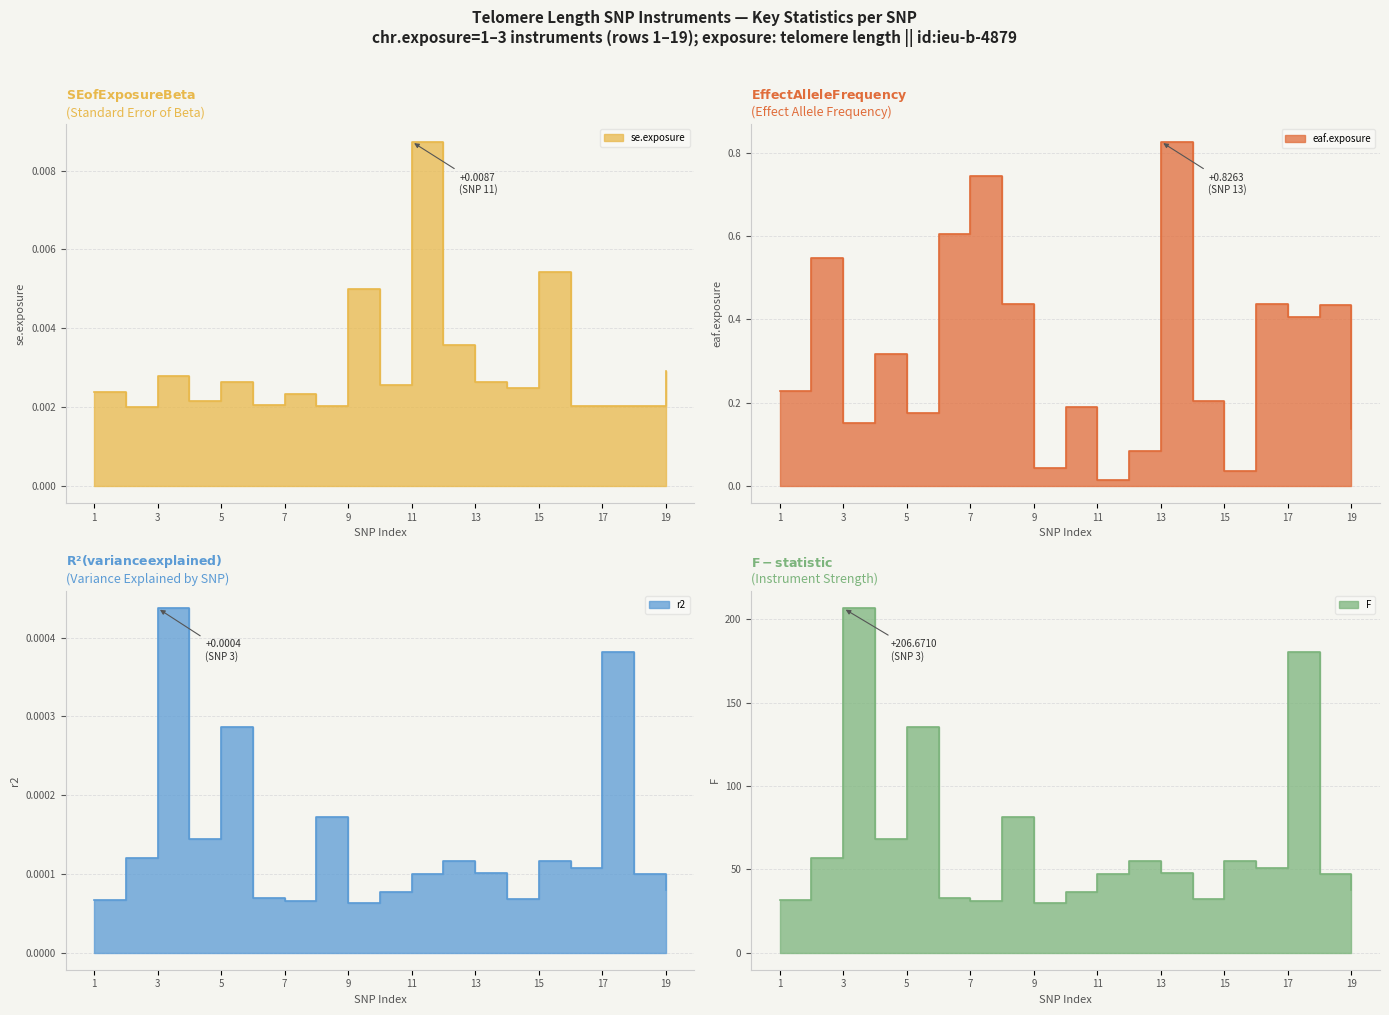

True or false: se.exposure has a value of 0.0 at 5.

False